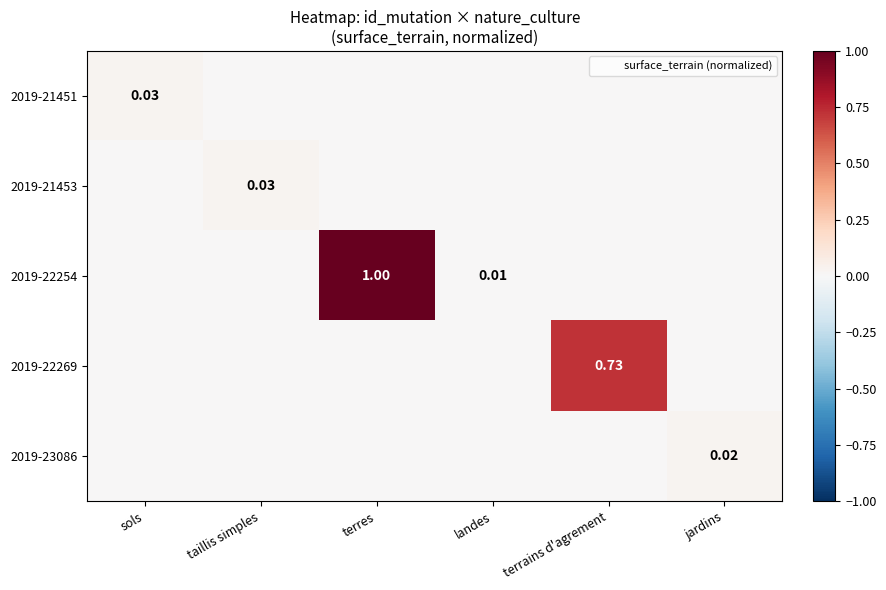

At which category is the sum across all series the highest?

terres